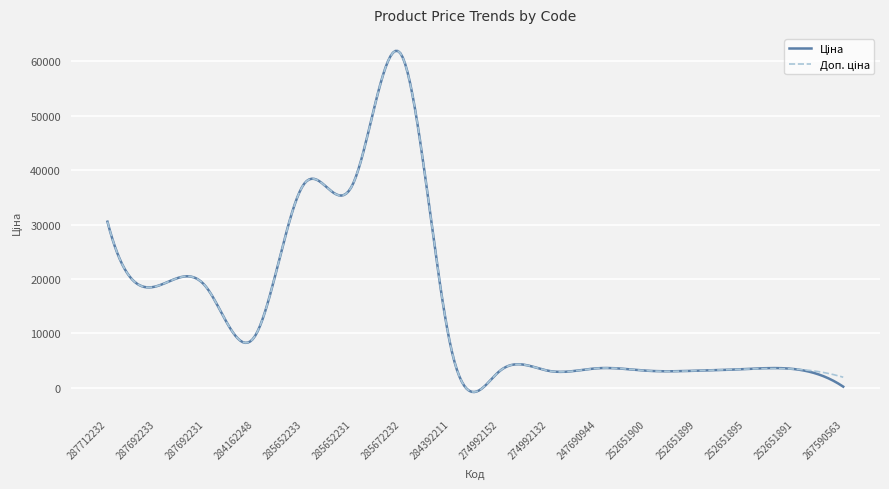

Does the chart have visible grid lines?

Yes